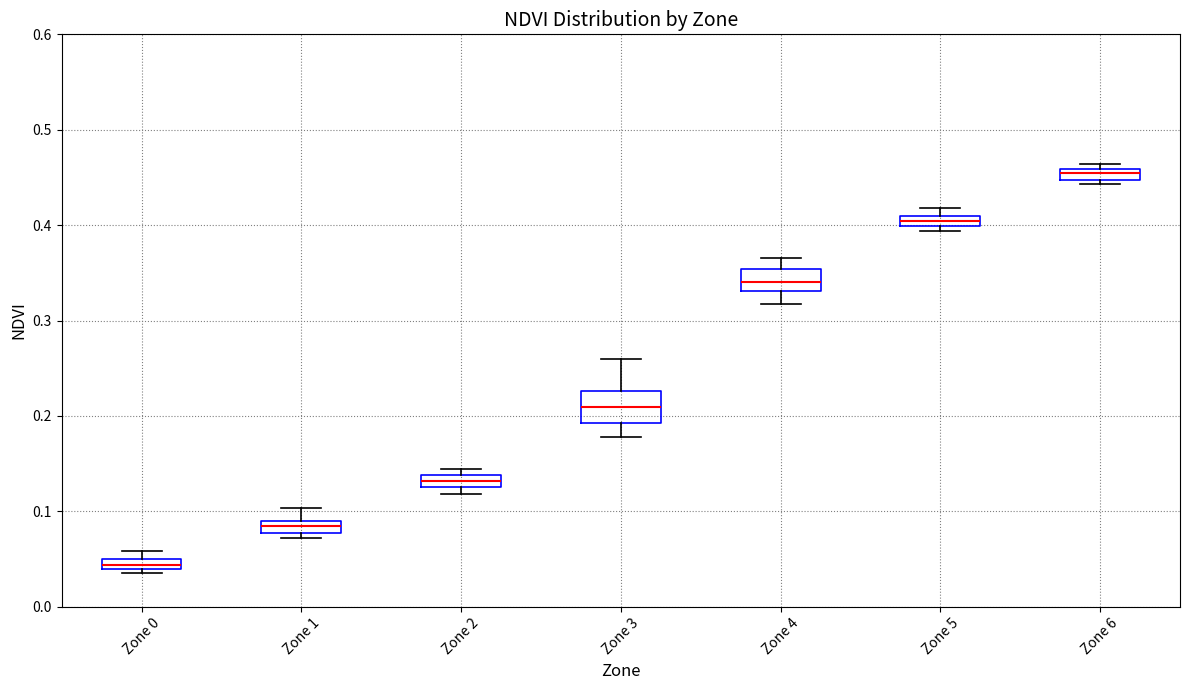

Which box has the lowest median line?

Zone 0